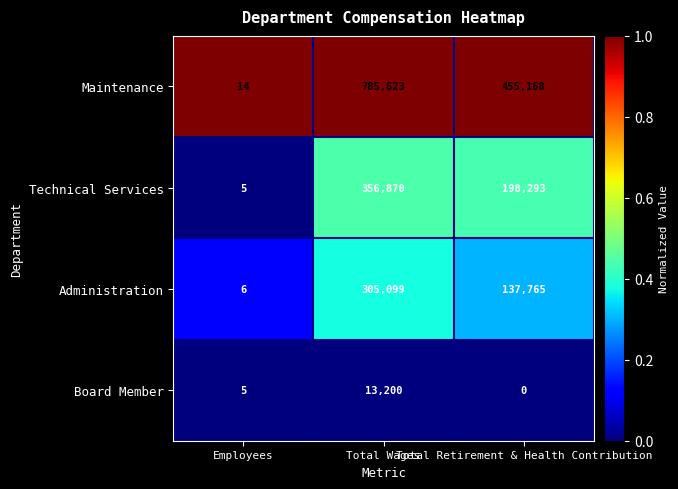

What is the difference between the highest and lowest values at Total Wages?

772423